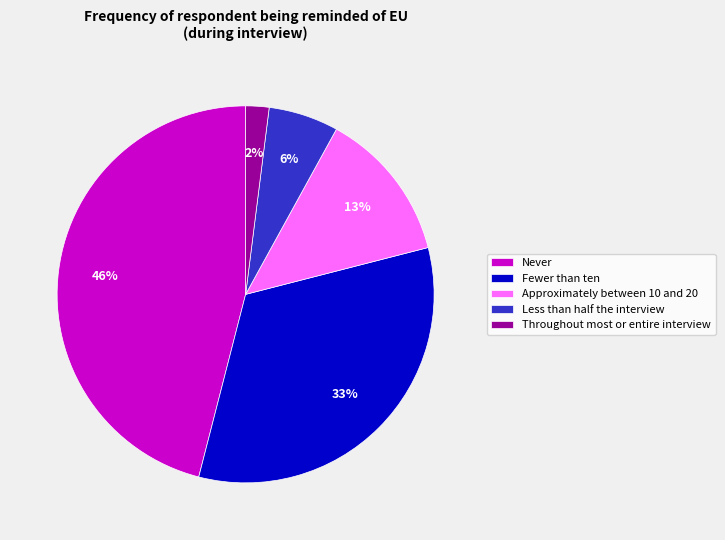

To the nearest percent, what percentage of the pie is Never?

46%